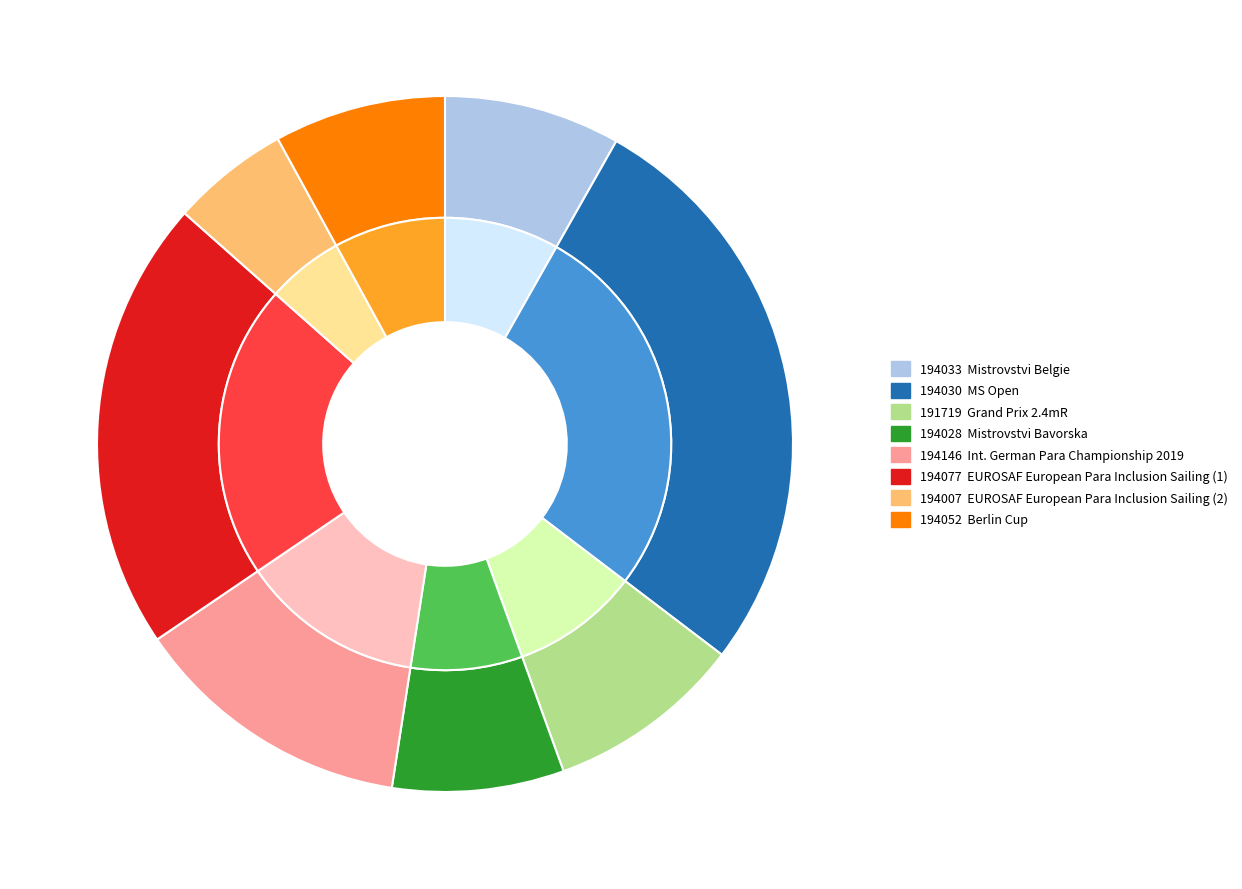

The 194033 slice represents 8% of the pie. True or false?

True